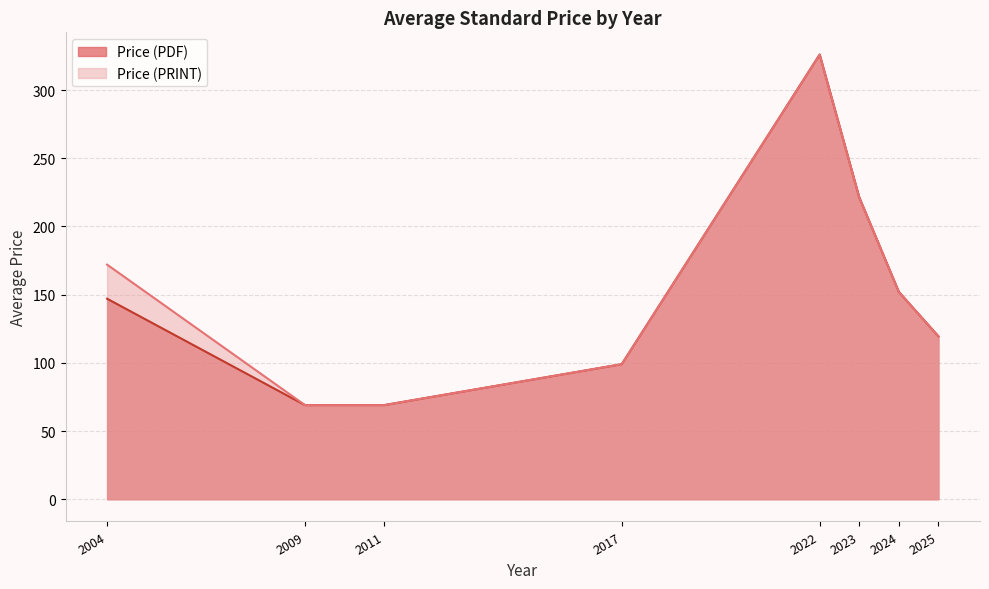

At which label is Price (PDF) closest to 197?

2023